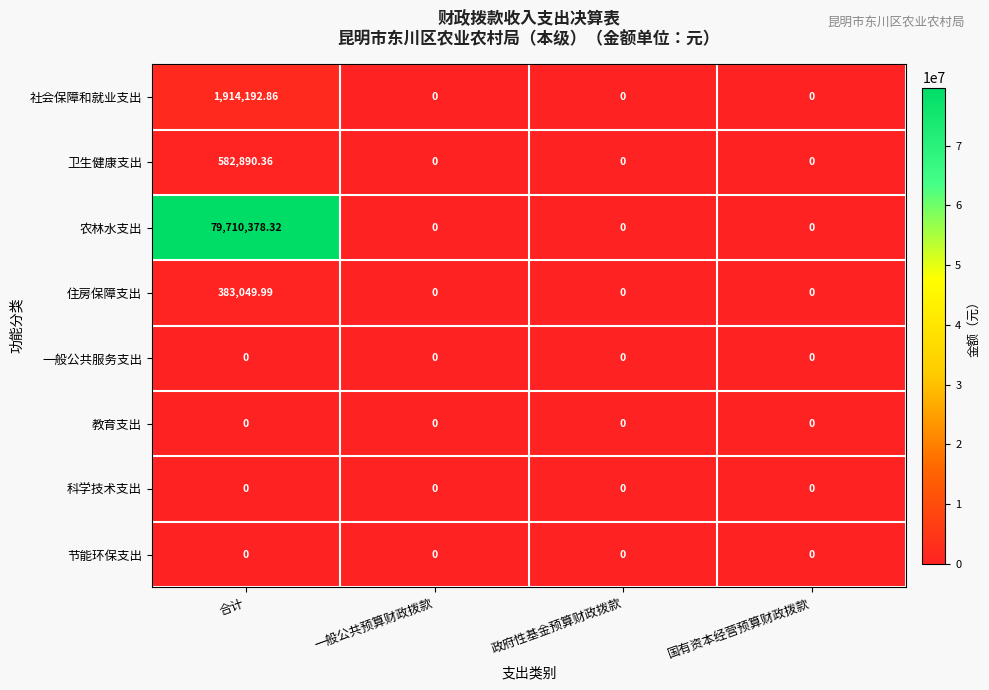

At which category does the chart reach its peak across all series?

合计